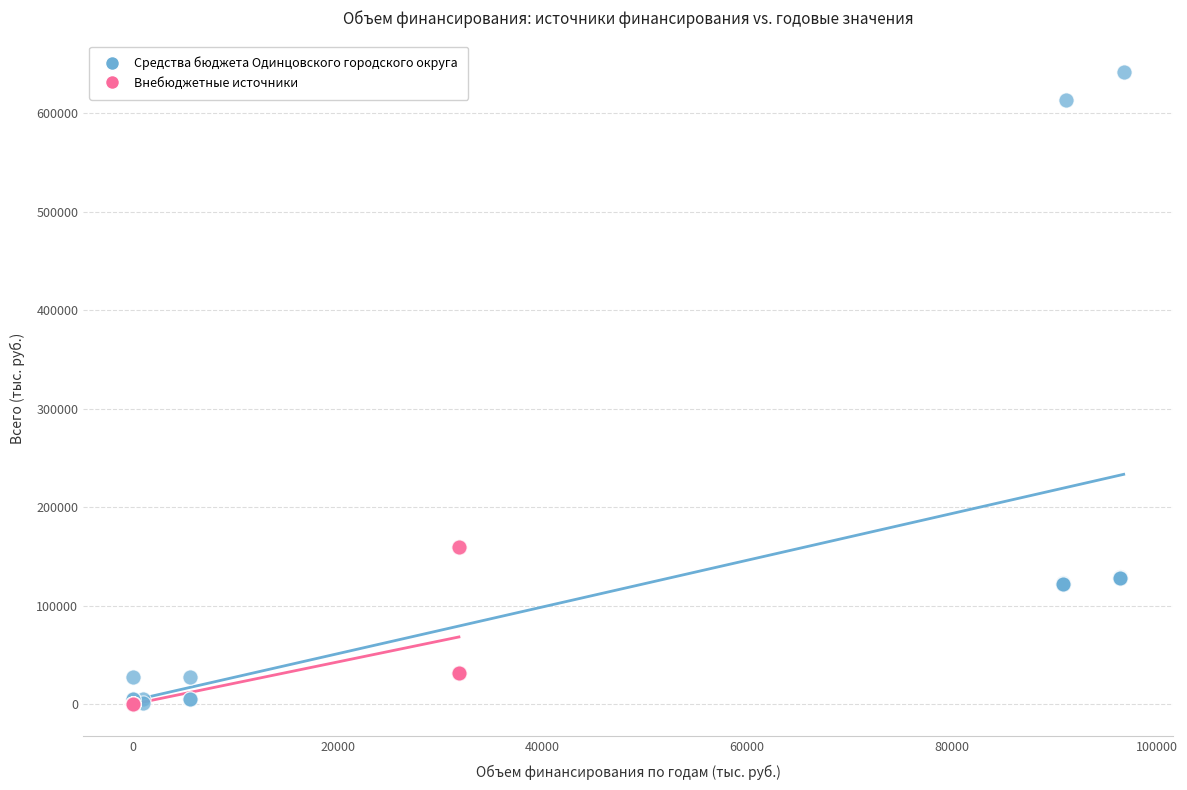

Which series has the largest Y range (max minus min)?

Средства бюджета Одинцовского городского округа